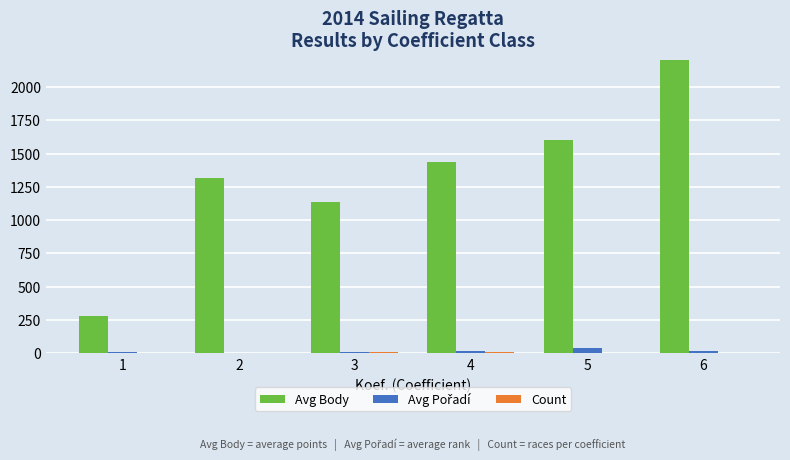

Which series has the largest range (max minus min)?

Avg Body